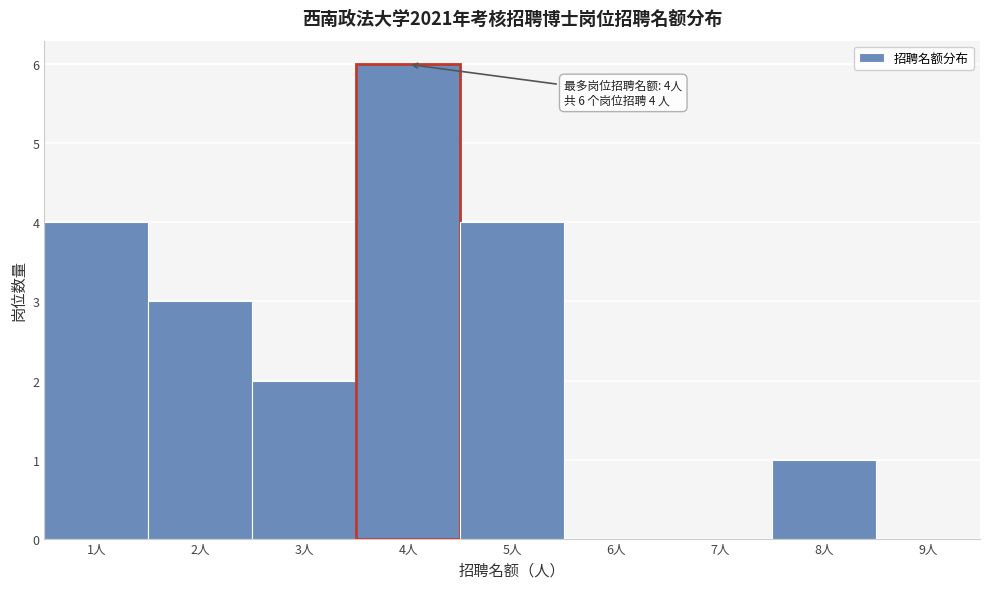

Which range on the x-axis has the tallest bar?

3.5 to 4.5